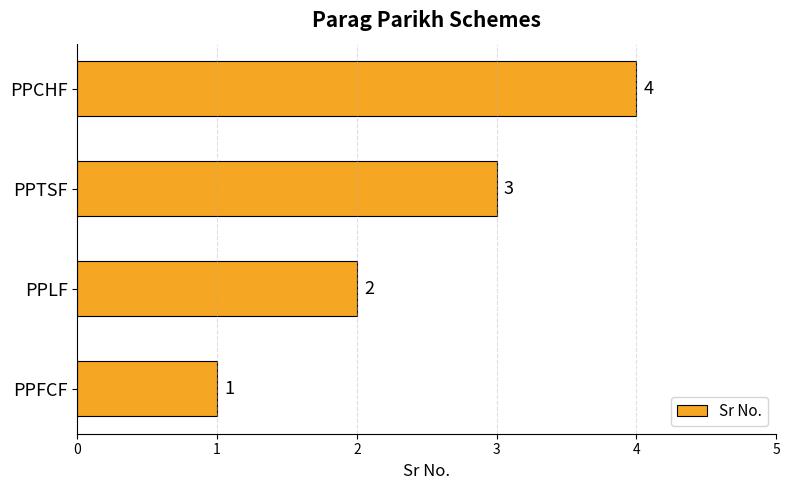

List the labels in order of value, largest first.

PPCHF, PPTSF, PPLF, PPFCF